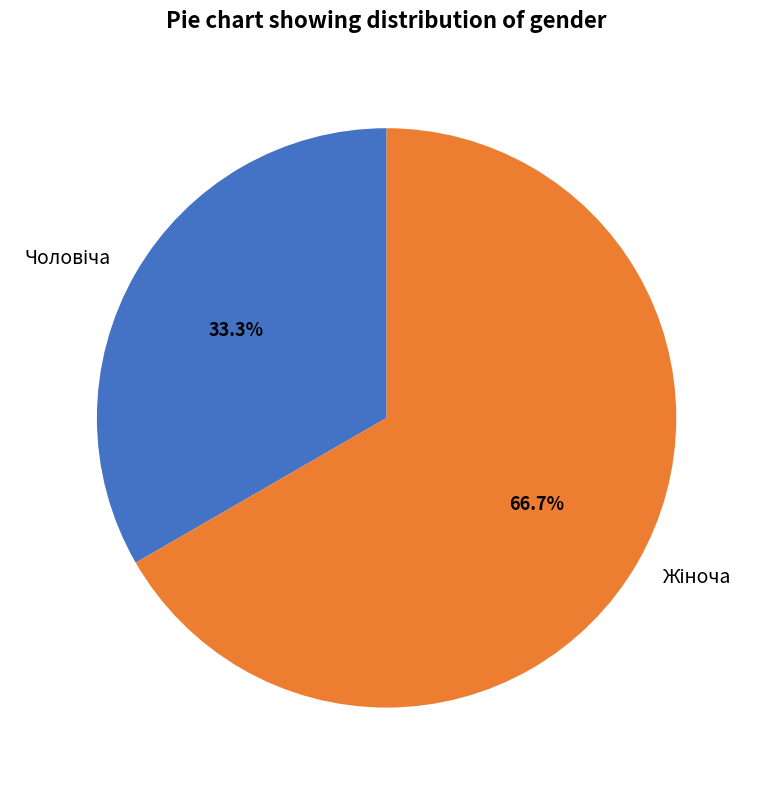

Is there any slice that represents more than half of the pie?

Yes